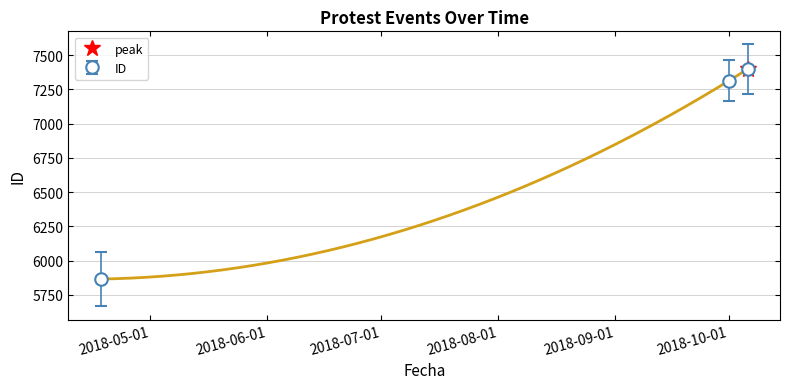

Is it true that the value at 2018-04-18 is 5866?

True